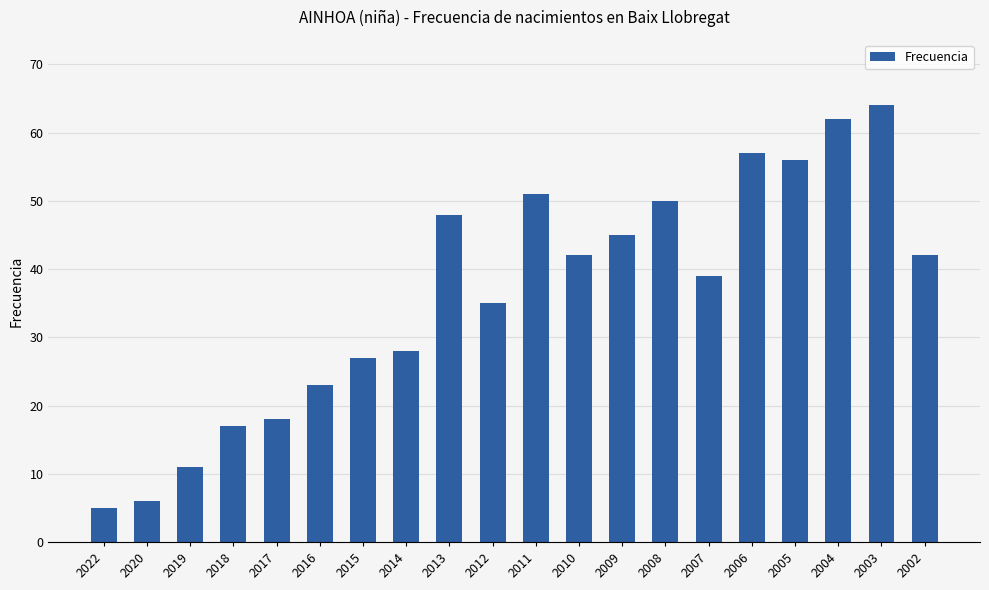

Read the value at 2006.

57